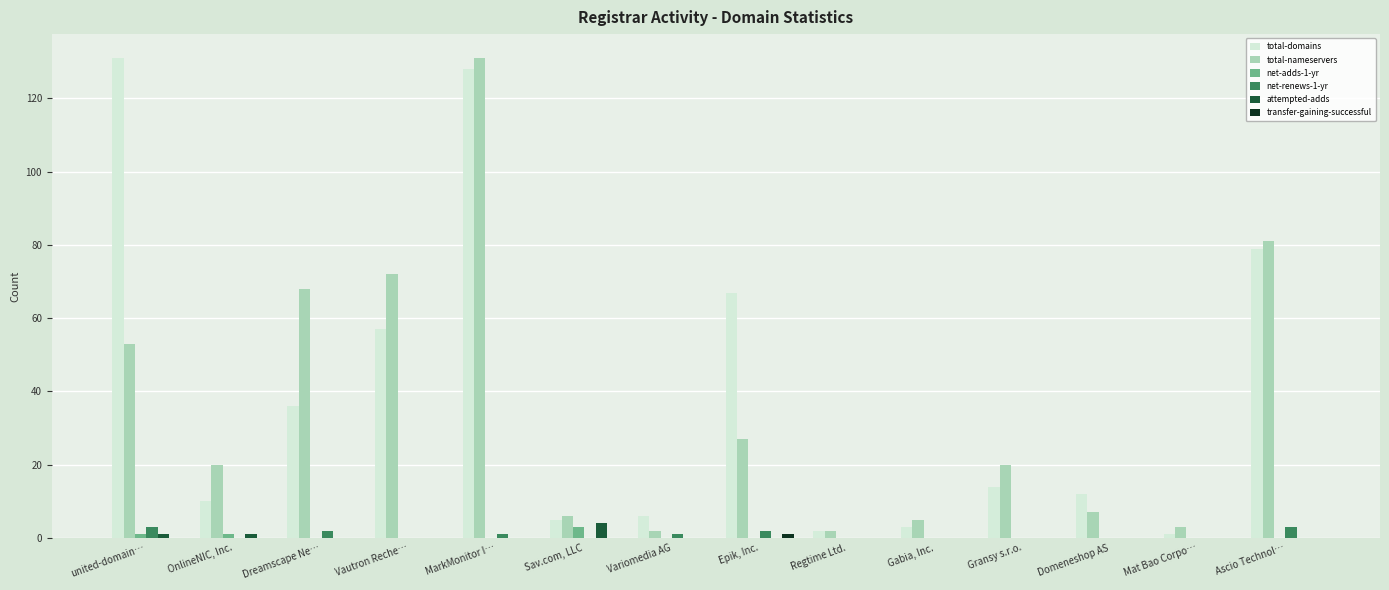

At which category is the sum across all series the highest?

MarkMonitor I…